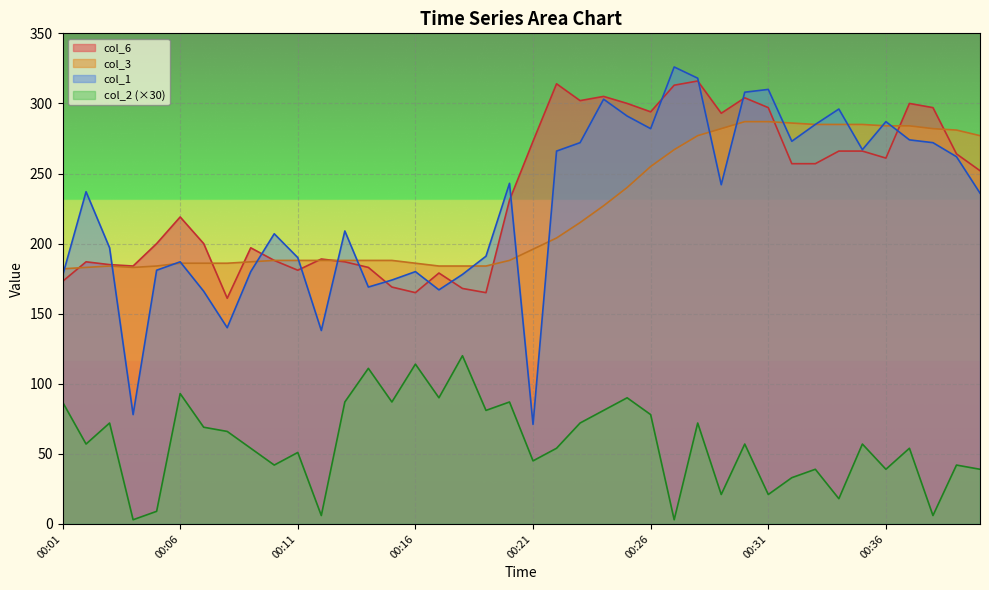

True or false: col_1 has more than 2 points higher than both neighbors.

True